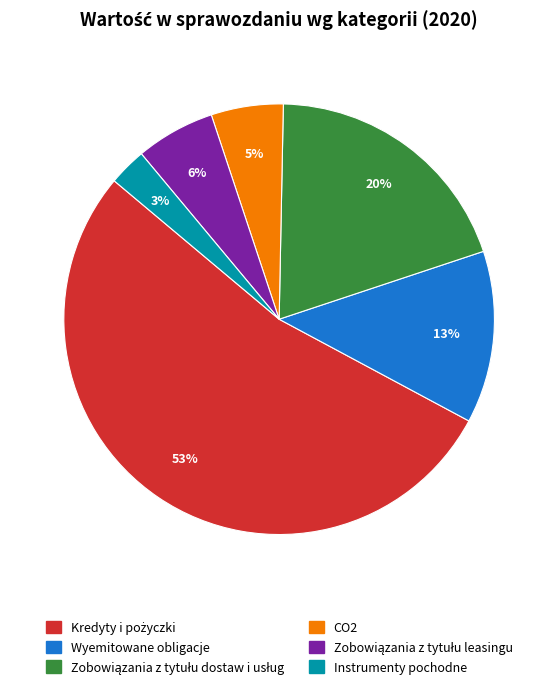

Is it true that Instrumenty pochodne is 17% of the pie?

False